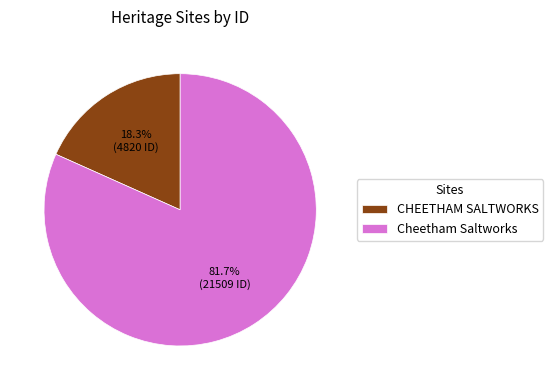

Which category has the smallest portion of the pie?

CHEETHAM SALTWORKS